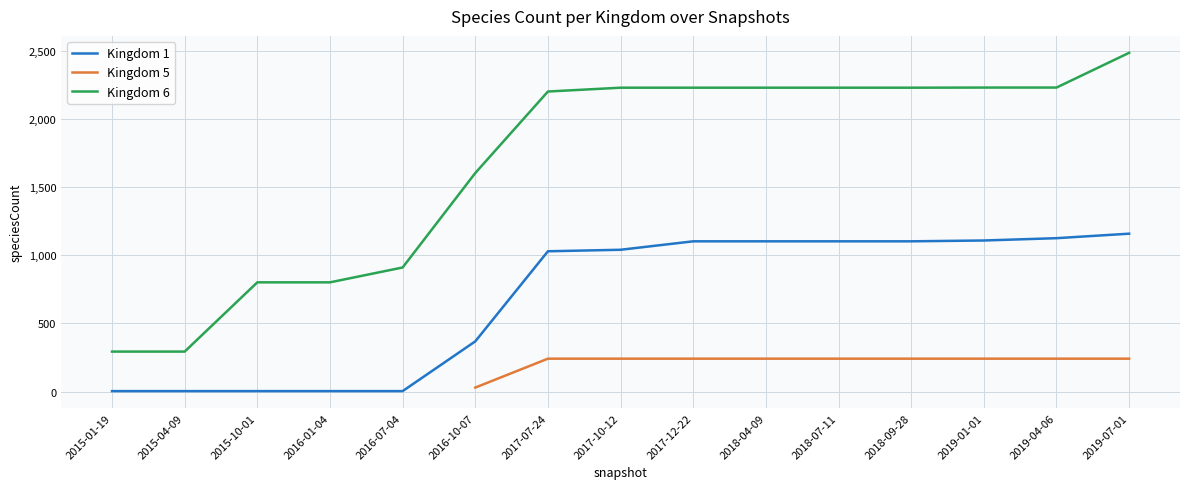

Where is Kingdom 6 nearest to the value 1389?

2016-10-07